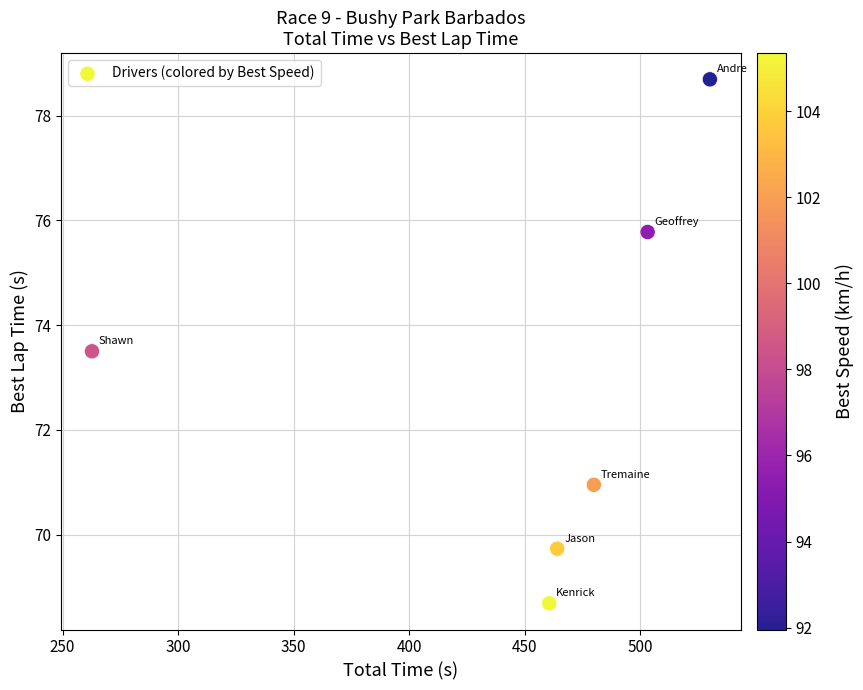

What is the range of X values (max minus min)?

267.4